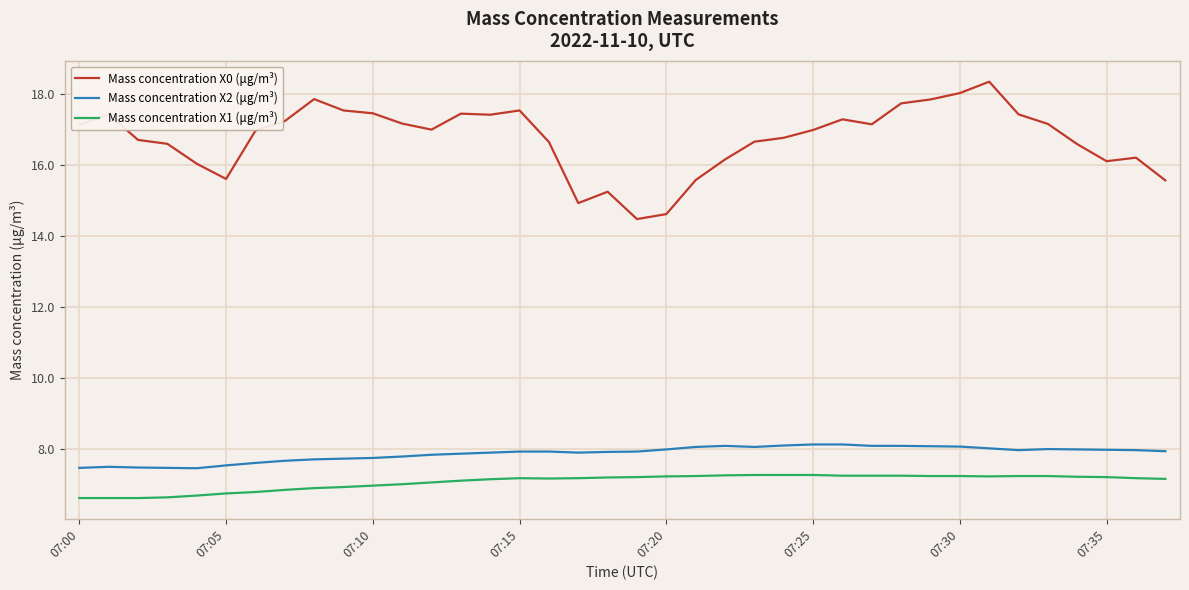

List the series in order of their peak value, lowest first.

Mass concentration X1 (μg/m³), Mass concentration X2 (μg/m³), Mass concentration X0 (μg/m³)